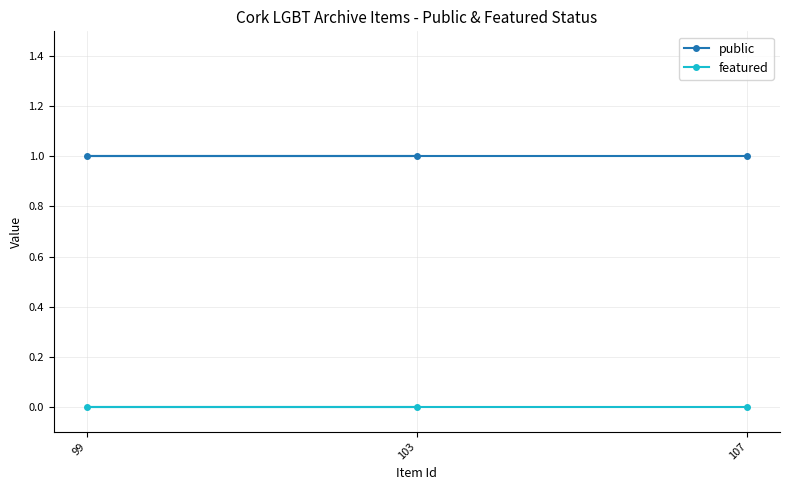

How many lines are shown in the chart?

2